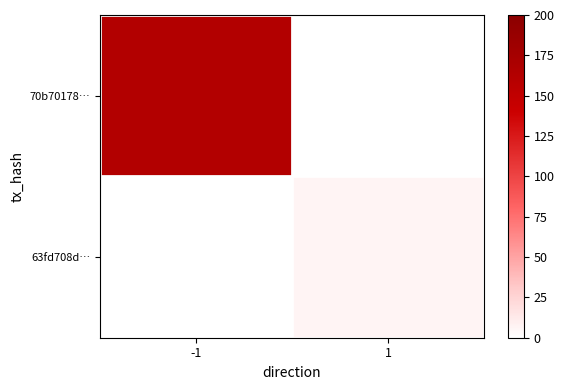

Reading left to right, extract all data points from this chart.

70b70178…: -1=164	1=0
63fd708d…: -1=0	1=7